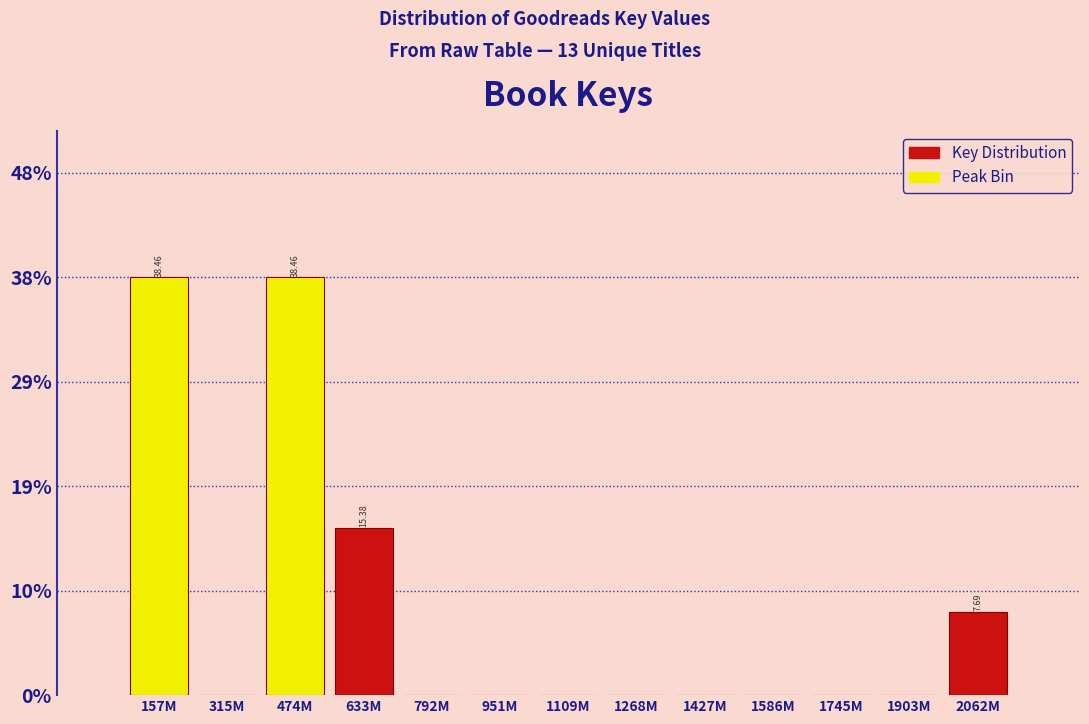

What is the sum of all values?

100.0